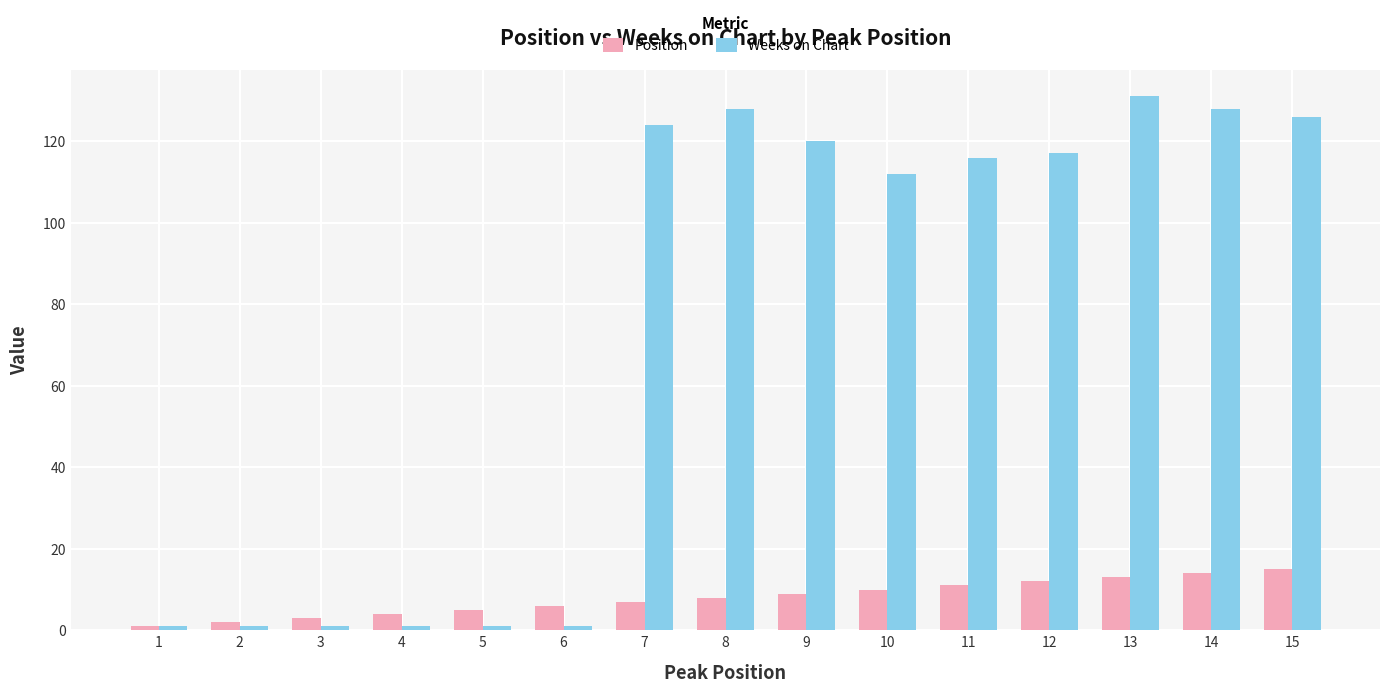

Is it true that Position equals 5 at 5?

True